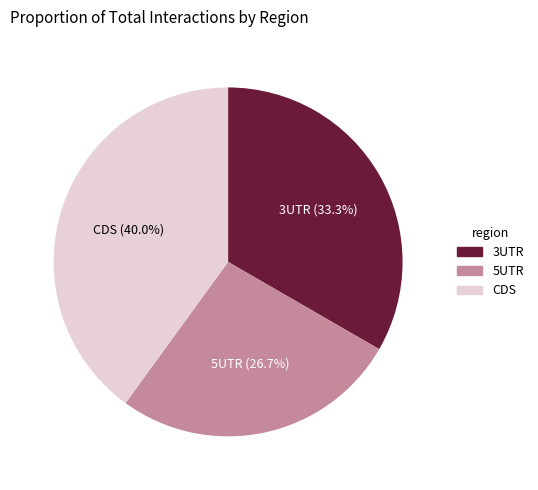

What is the smallest slice in the pie chart?

5UTR